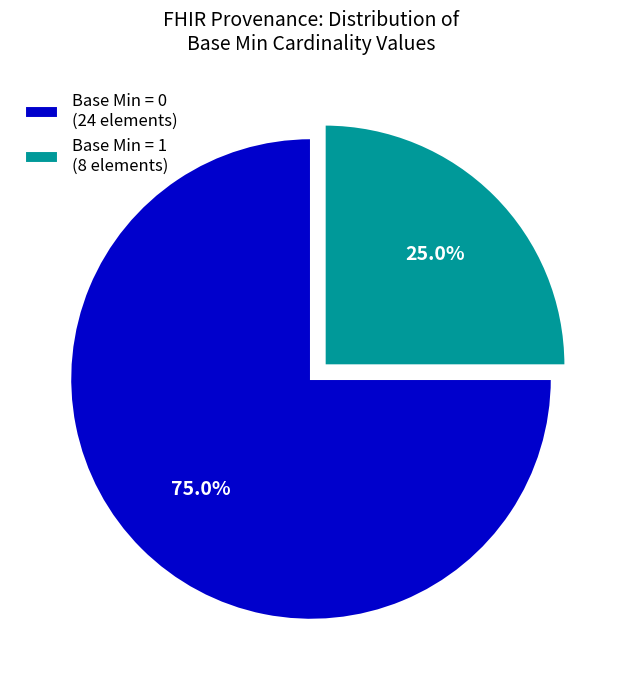

Do Base Min = 0 (24 elements) and Base Min = 1 (8 elements) together represent more than half of the pie?

Yes